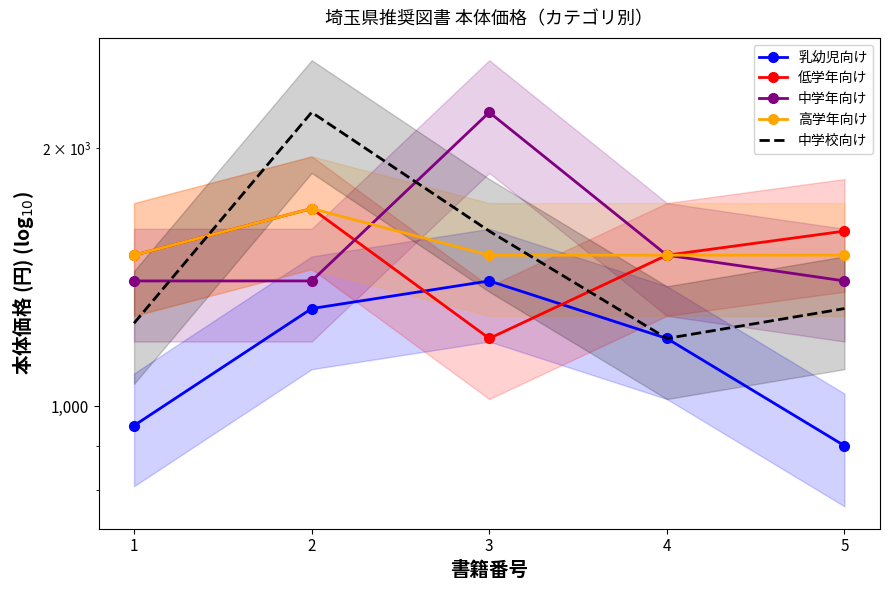

Reading right to left, transcribe all the data shown in this chart.

乳幼児向け: 5=900	4=1200	3=1400	2=1300	1=950
低学年向け: 5=1600	4=1500	3=1200	2=1700	1=1500
中学年向け: 5=1400	4=1500	3=2200	2=1400	1=1400
高学年向け: 5=1500	4=1500	3=1500	2=1700	1=1500
中学校向け: 5=1300	4=1200	3=1600	2=2200	1=1250